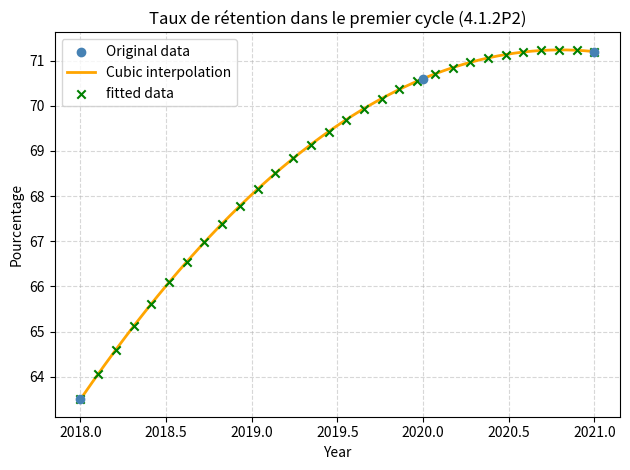

Which has a higher value, 2021 or 2020?

2021